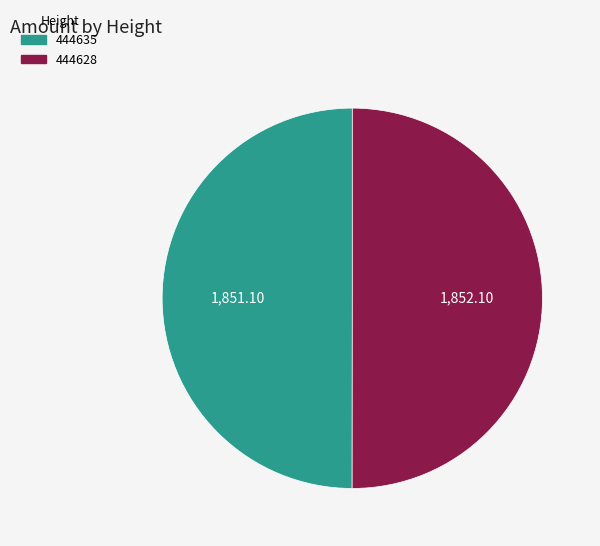

Approximately how many times larger is the value at 444635 compared to 444628?

1.0